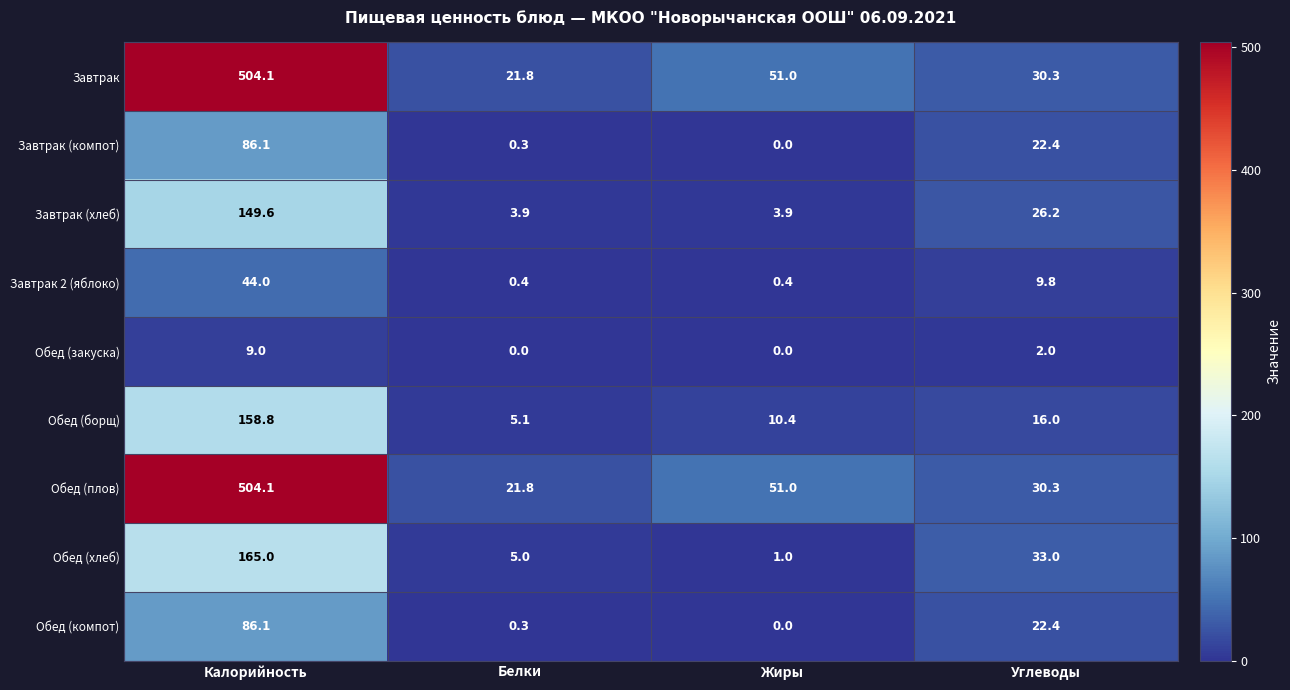

How many distinct data groups are displayed?

9